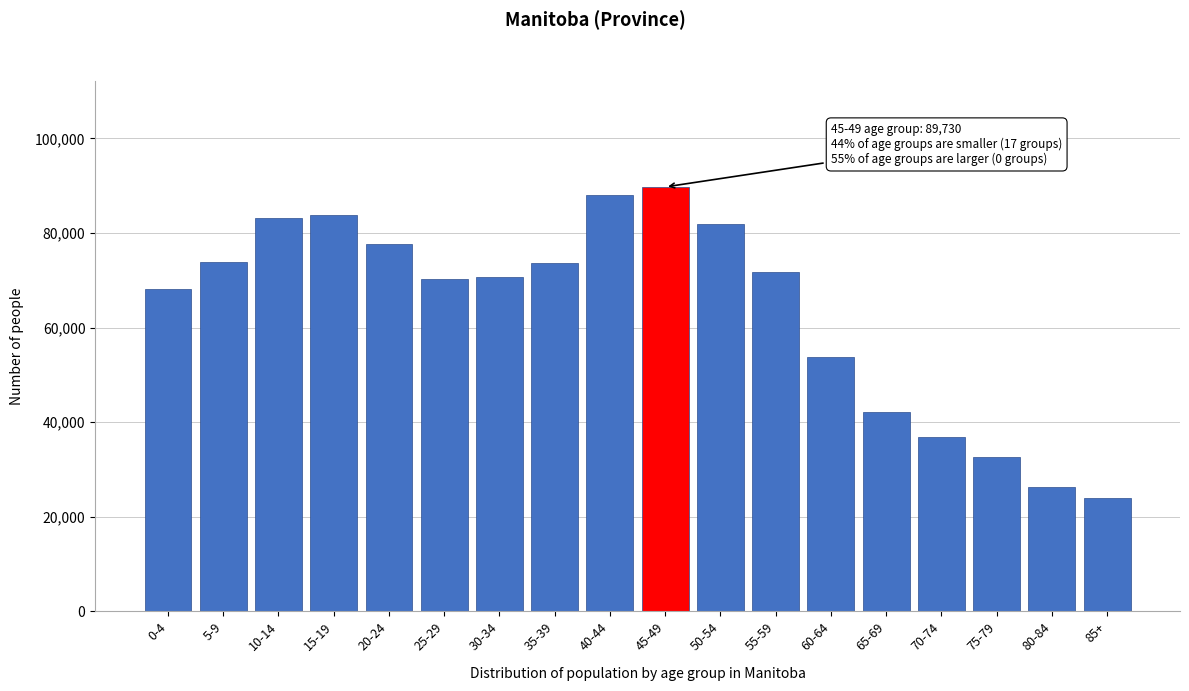

What is the ratio of the value at 40-44 to the value at 10-14?

1.1